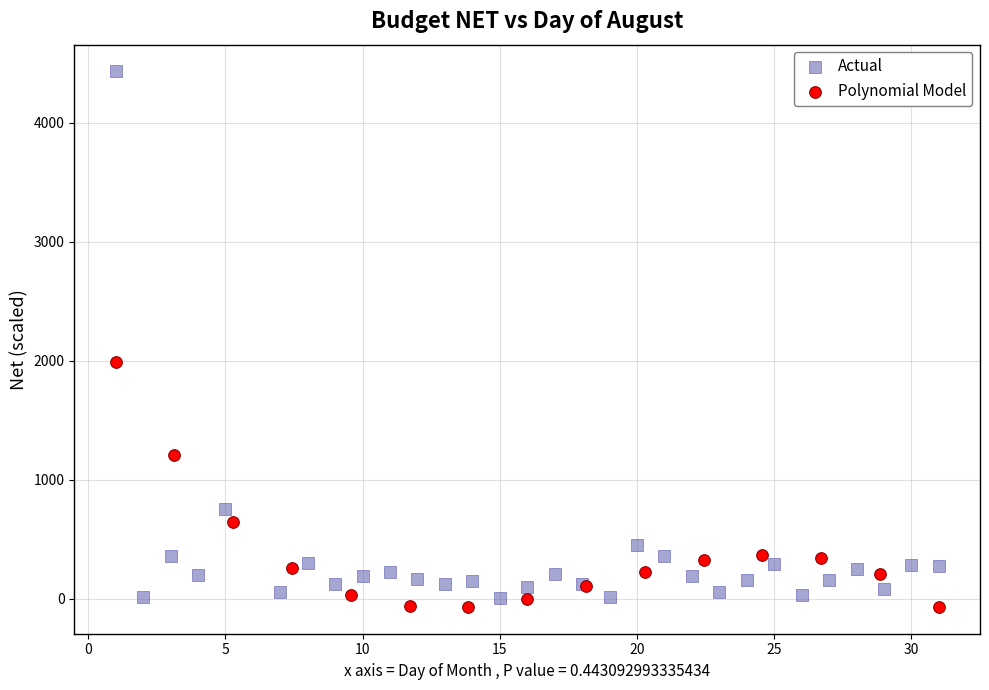

What are all the series names shown in the legend?

Actual, Polynomial Model